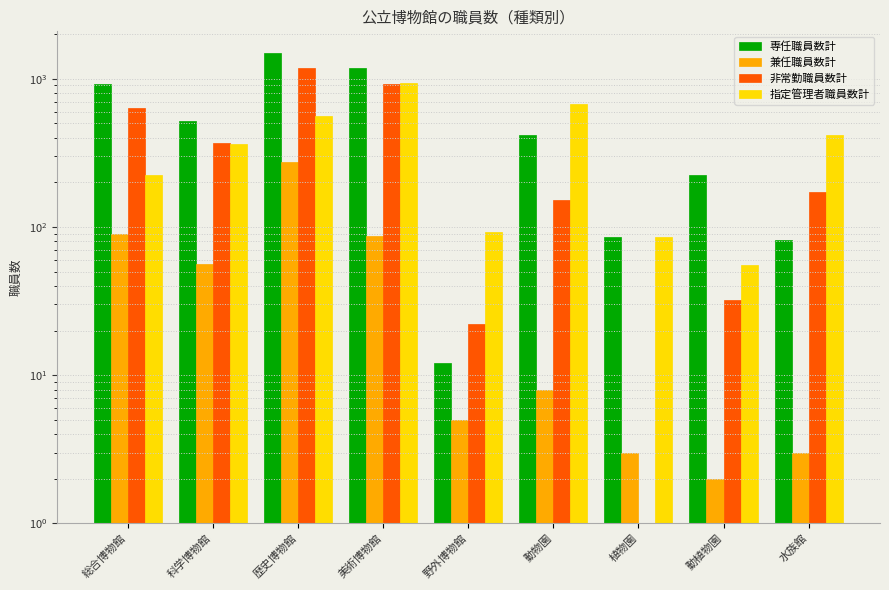

Which series changed the most between 動物園 and 植物園?

指定管理者職員数計